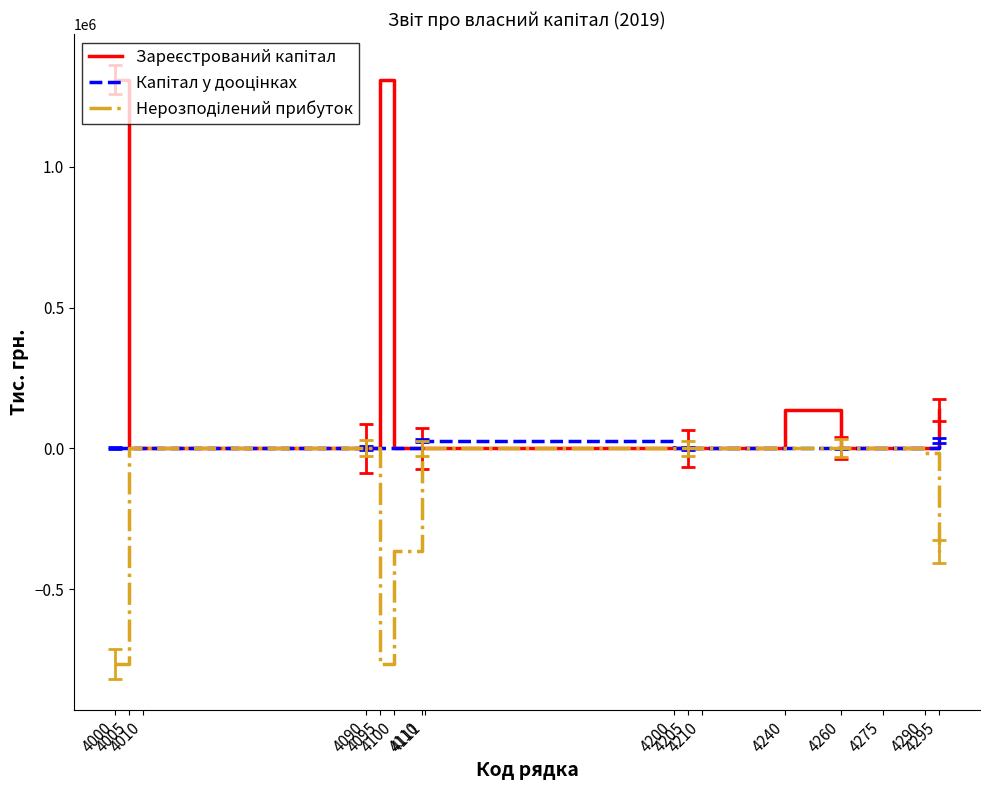

Which label corresponds to the largest value in the chart?

4000